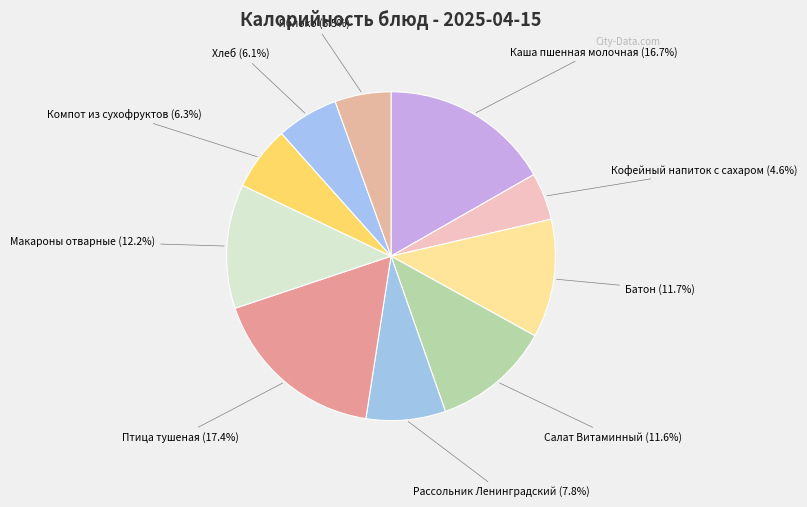

Does any single category account for the majority?

No